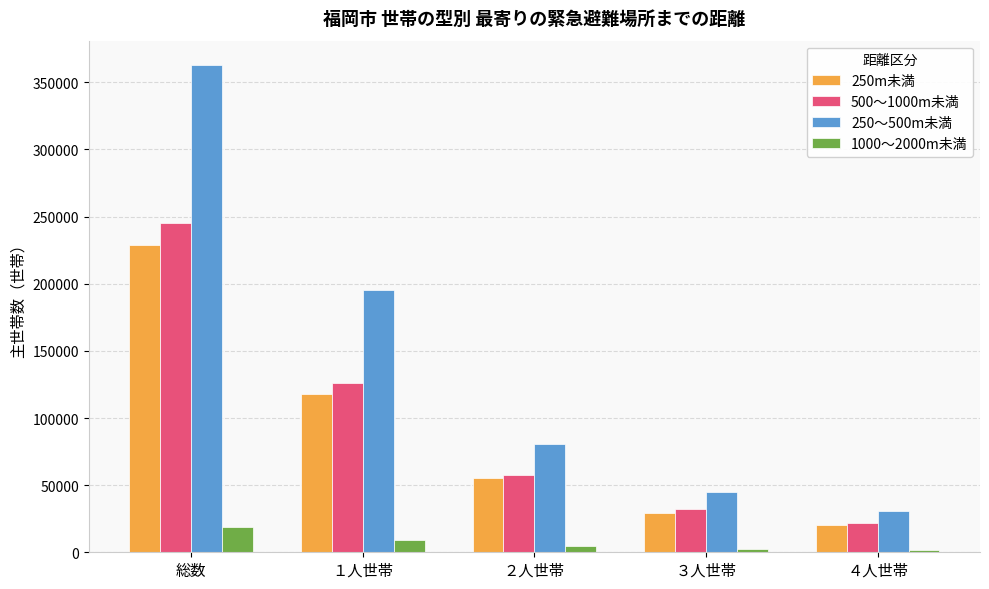

At how many categories does at least one series exceed 306795?

1